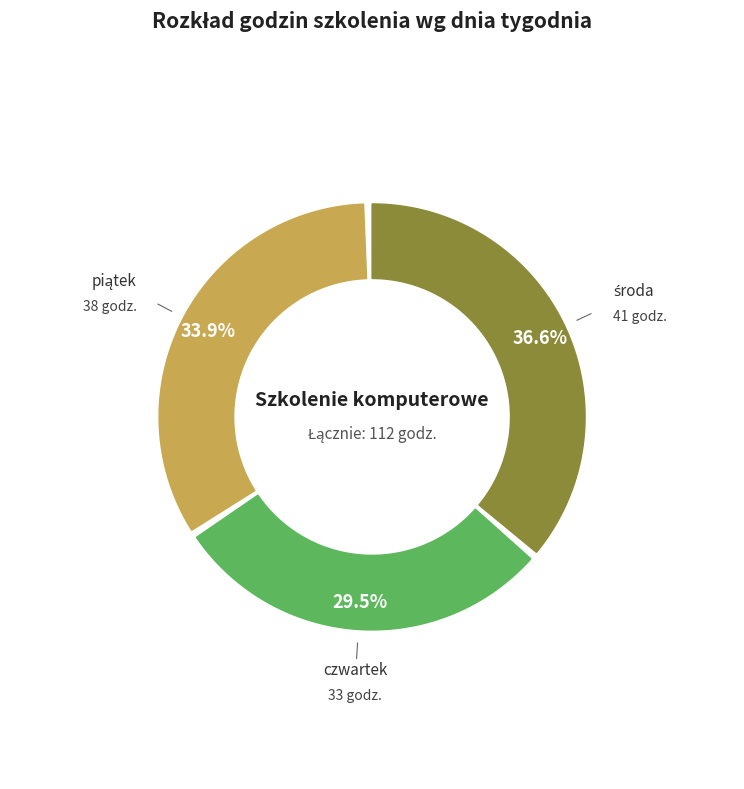

Combined, do piątek and czwartek account for over 50%?

Yes